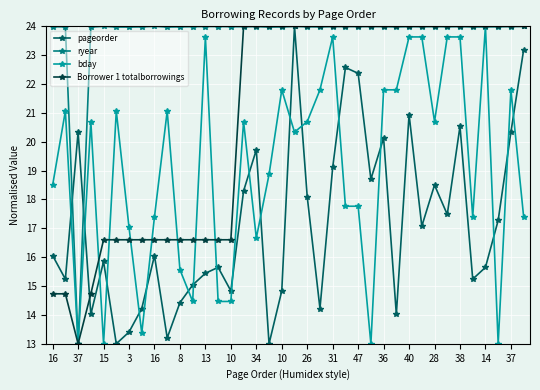

True or false: ryear has more than 0 interior local peaks.

True